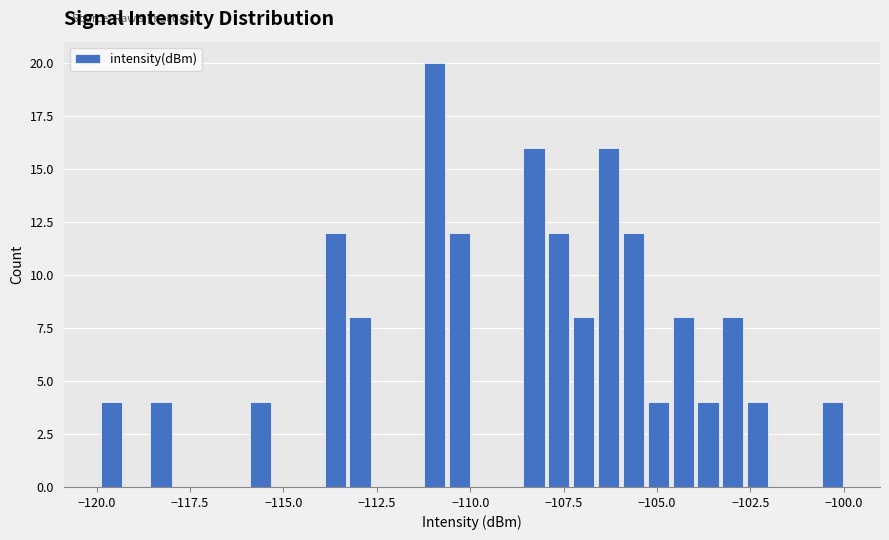

Around what value on the x-axis is the tallest bar? Give the approximate position of its centre, as read against the axis.

-111.0